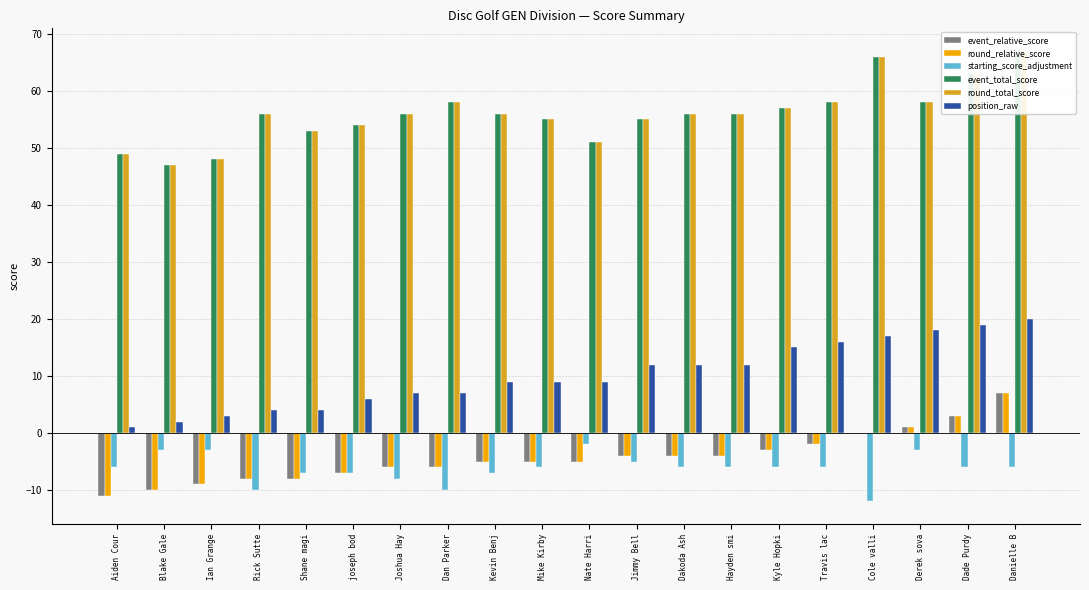

Reading left to right, transcribe all the data shown in this chart.

event_relative_score: -11	-10	-9	-8	-8	-7	-6	-6	-5	-5	-5	-4	-4	-4	-3	-2	0	1	3	7
round_relative_score: -11	-10	-9	-8	-8	-7	-6	-6	-5	-5	-5	-4	-4	-4	-3	-2	0	1	3	7
starting_score_adjustment: -6	-3	-3	-10	-7	-7	-8	-10	-7	-6	-2	-5	-6	-6	-6	-6	-12	-3	-6	-6
event_total_score: 49	47	48	56	53	54	56	58	56	55	51	55	56	56	57	58	66	58	63	67
round_total_score: 49	47	48	56	53	54	56	58	56	55	51	55	56	56	57	58	66	58	63	67
position_raw: 1	2	3	4	4	6	7	7	9	9	9	12	12	12	15	16	17	18	19	20